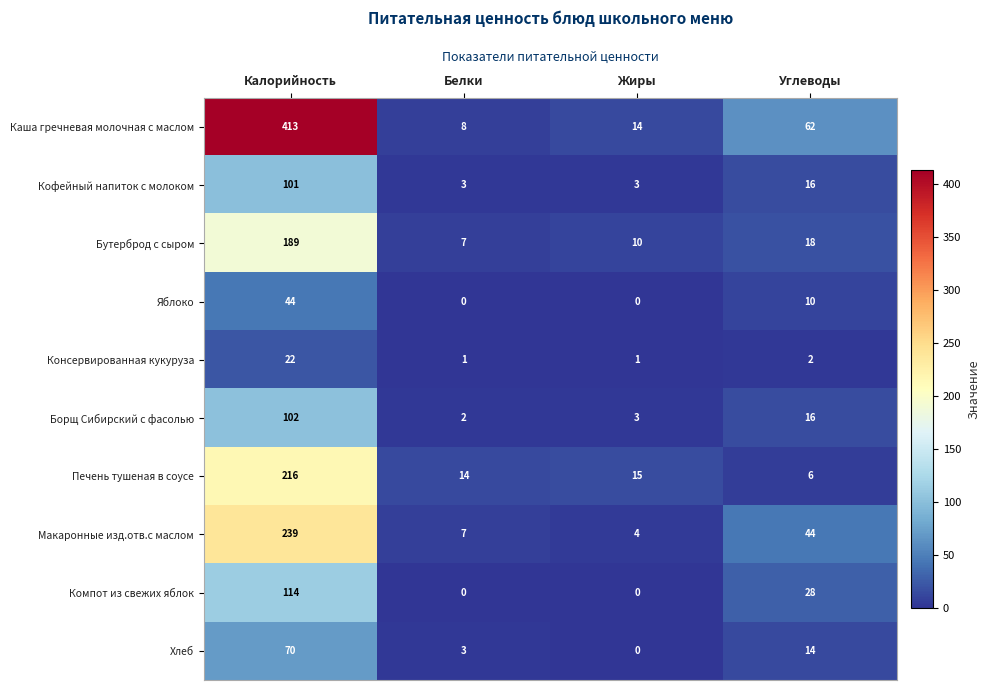

Is it true that Бутерброд с сыром equals 7 at Углеводы?

False